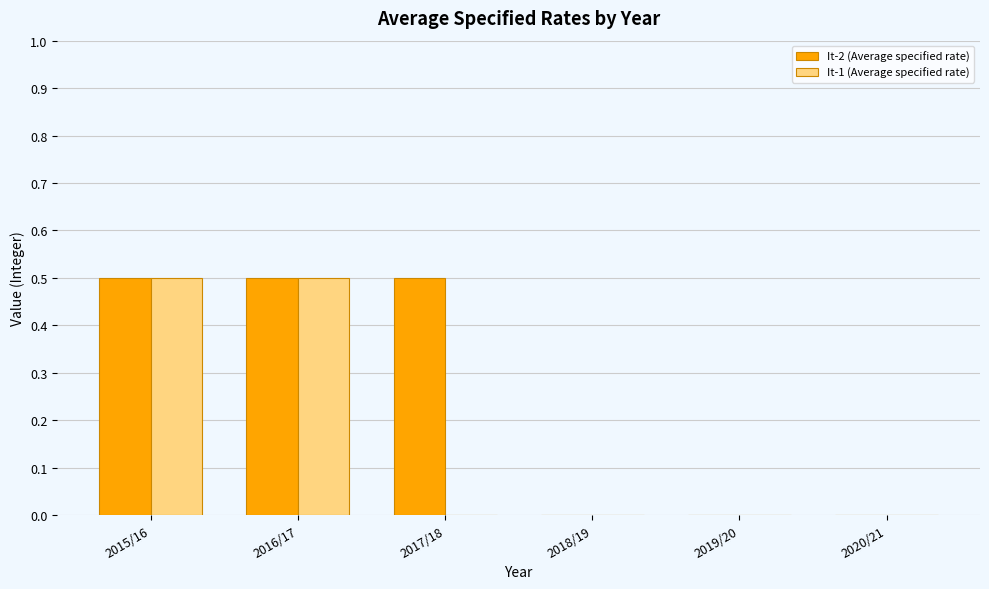

Which series has the largest total across all categories?

It-2 (Average specified rate)